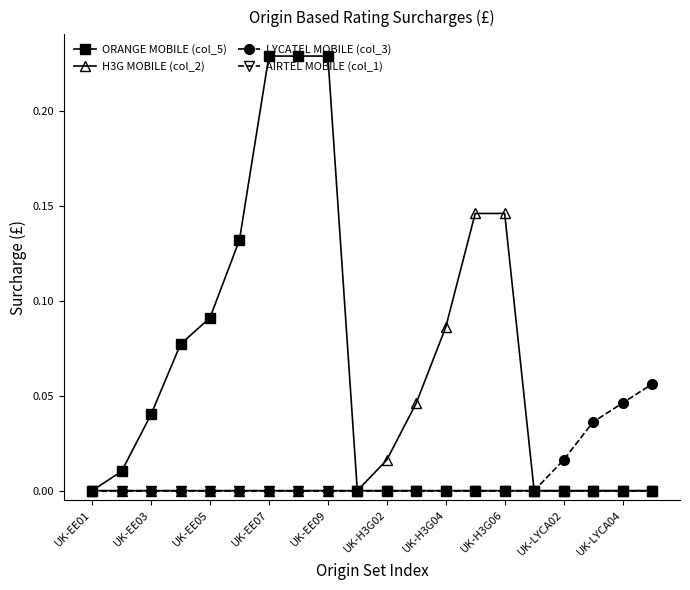

Which series has the widest spread of values?

ORANGE MOBILE (col_5)